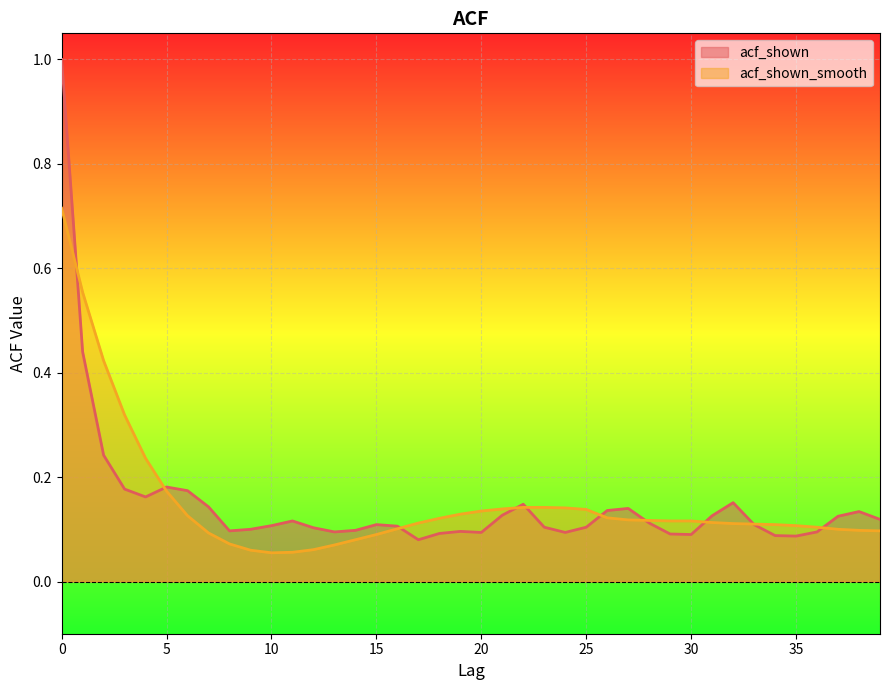

Which has a higher value, 36 or 5?

5